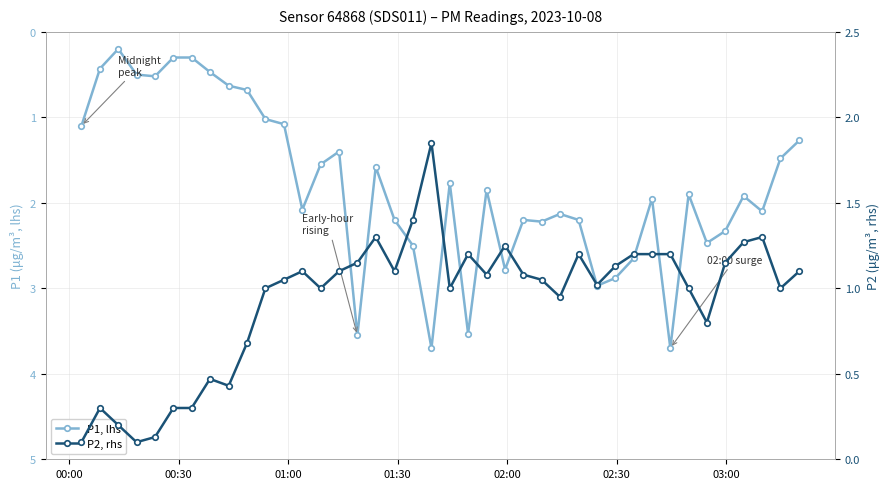

How many data points does each series have?

40